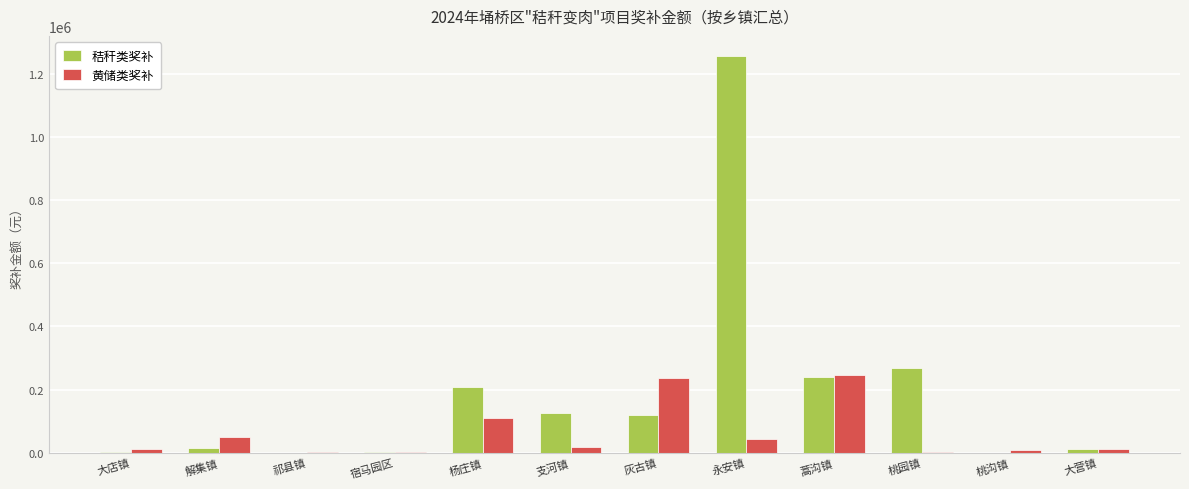

How many data points does each series have?

12